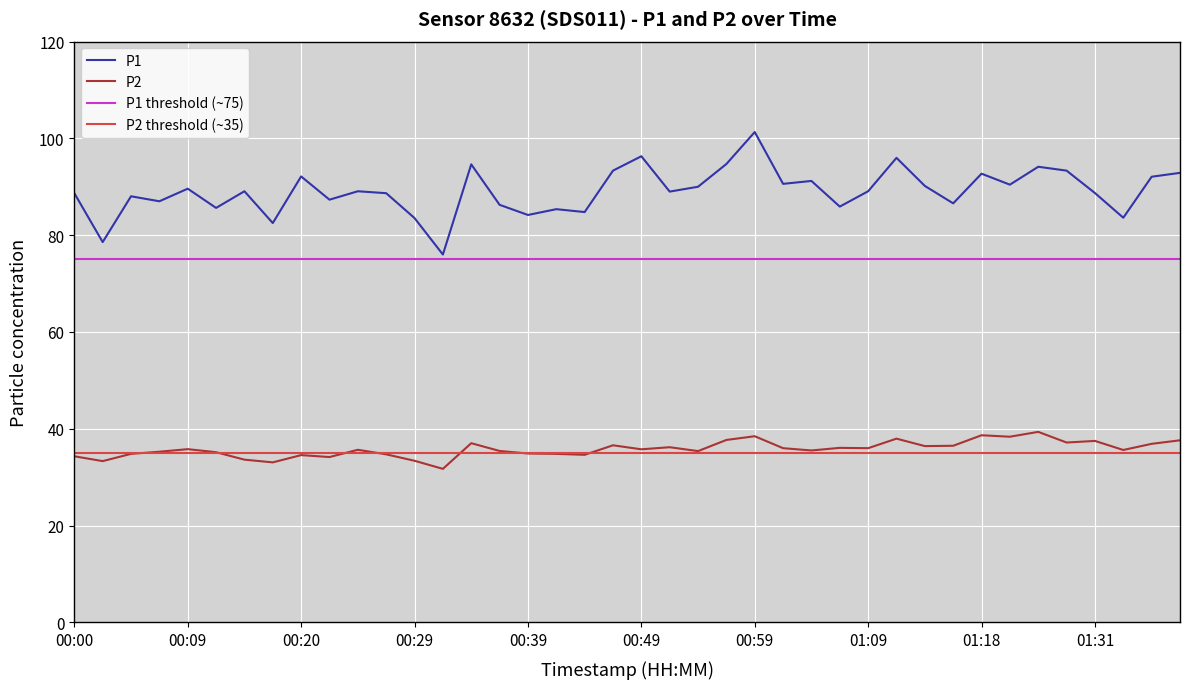

What position from the right is 01:23?

7